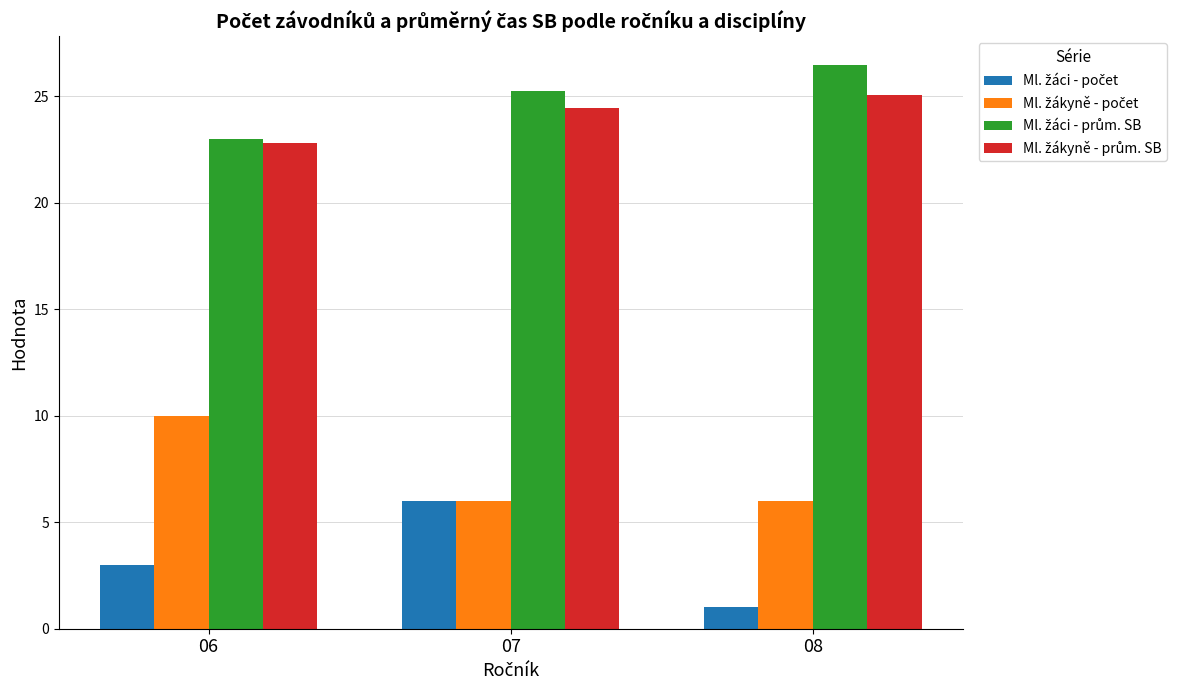

Which label corresponds to the largest value in the chart?

08